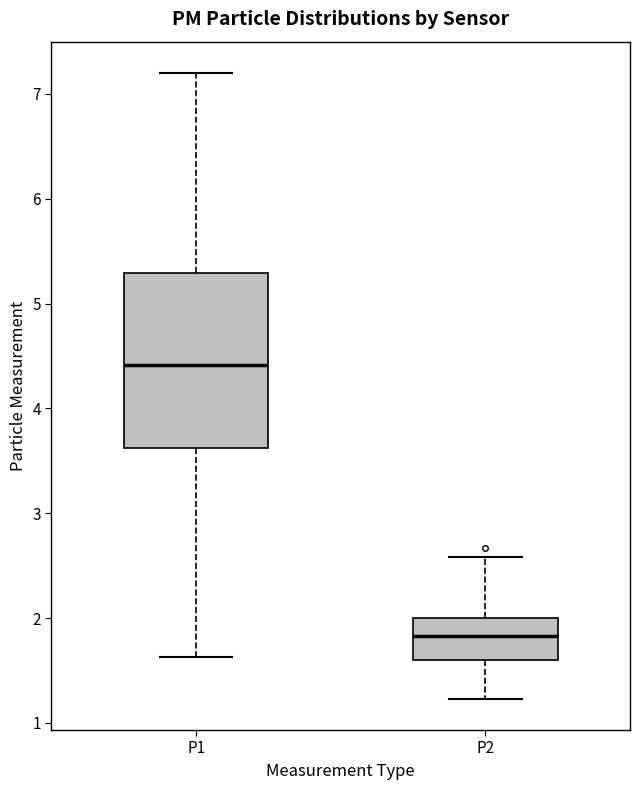

Which box's median line is the lowest?

P2